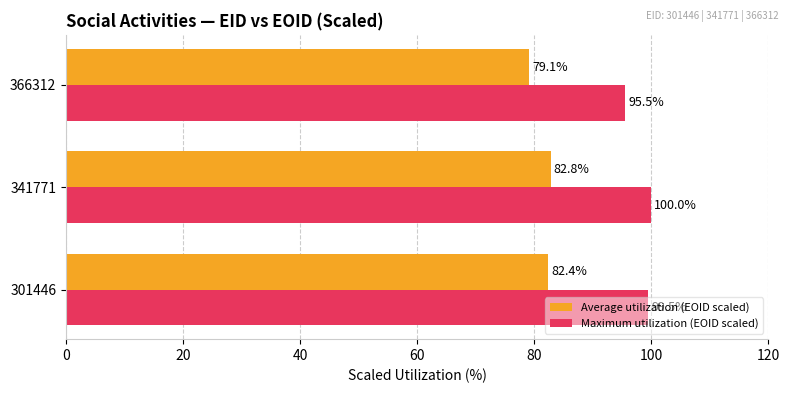

What is the average value of the Maximum utilization (EOID scaled) series?

98.4